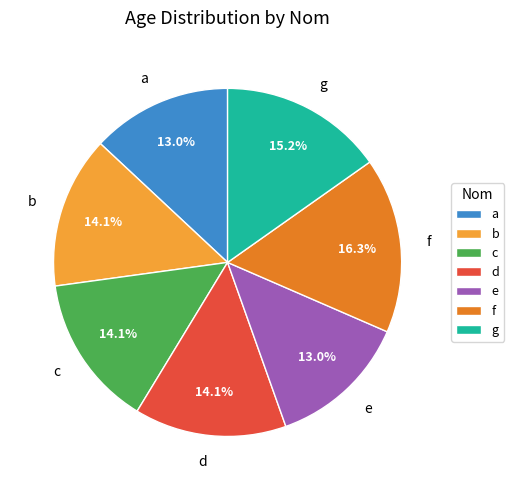

To the nearest percent, what portion does g represent?

15%